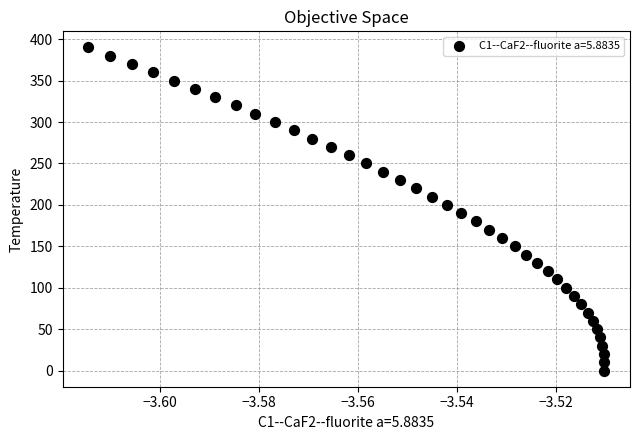

What is the range of Y values (max minus min)?

390